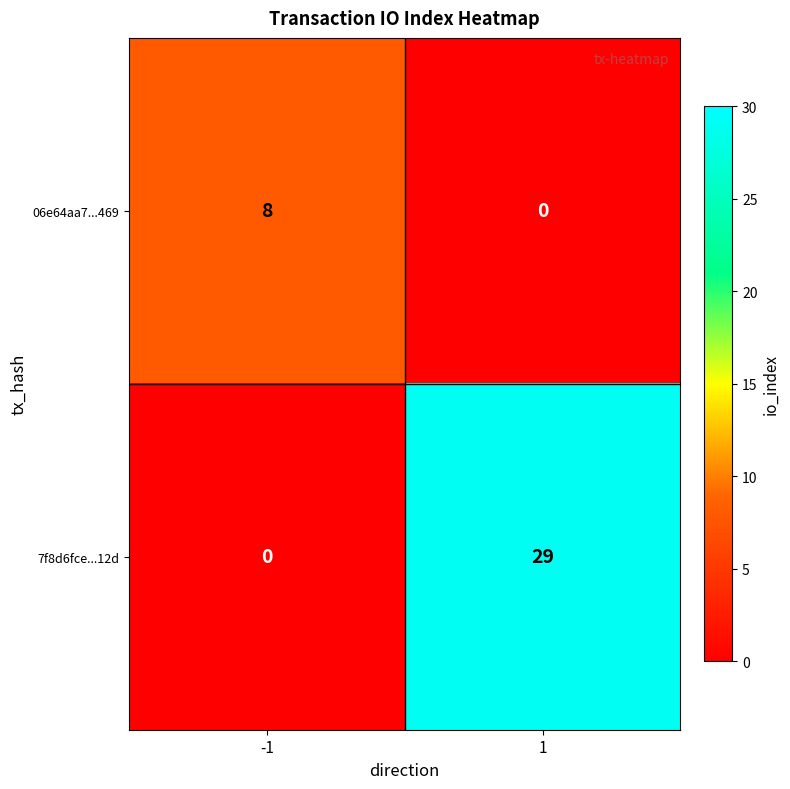

Which series changed the most between -1 and 1?

7f8d6fce...12d